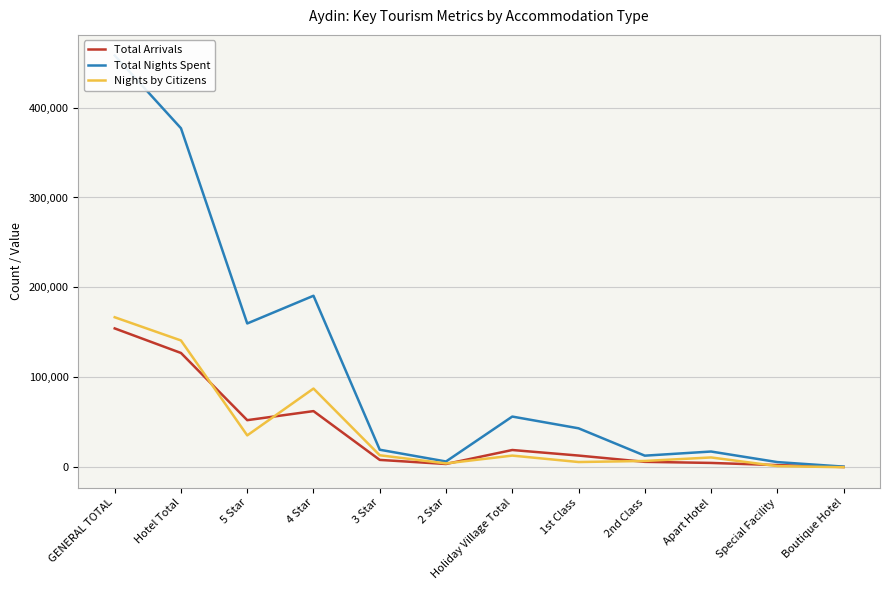

At which label is Total Nights Spent closest to 229346?

4 Star